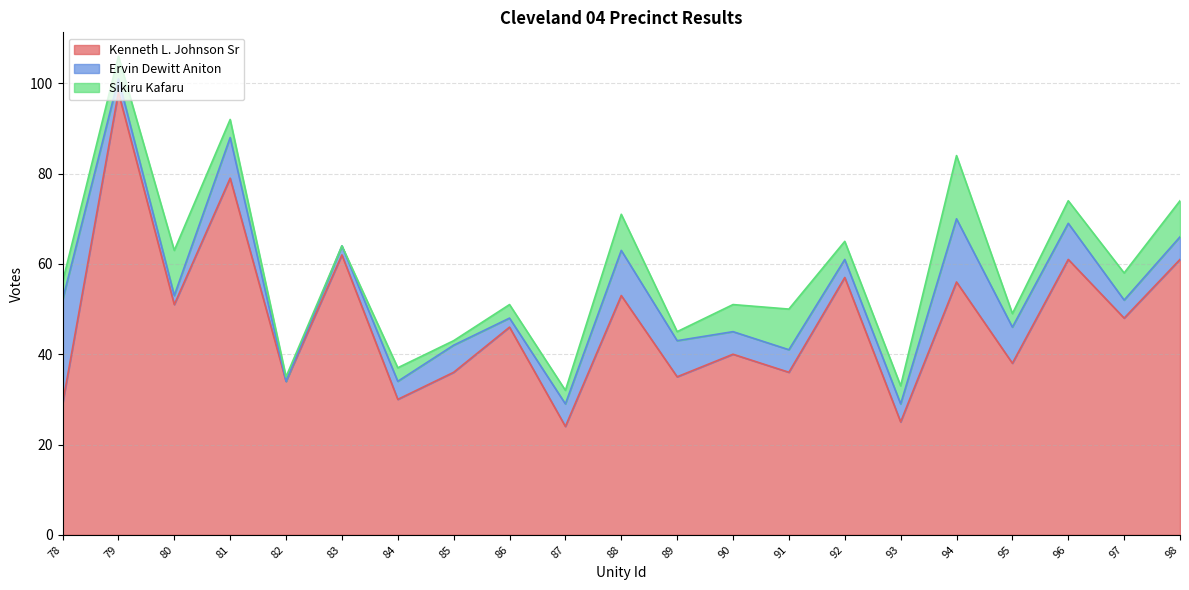

Which category has the lowest value across all series?

82